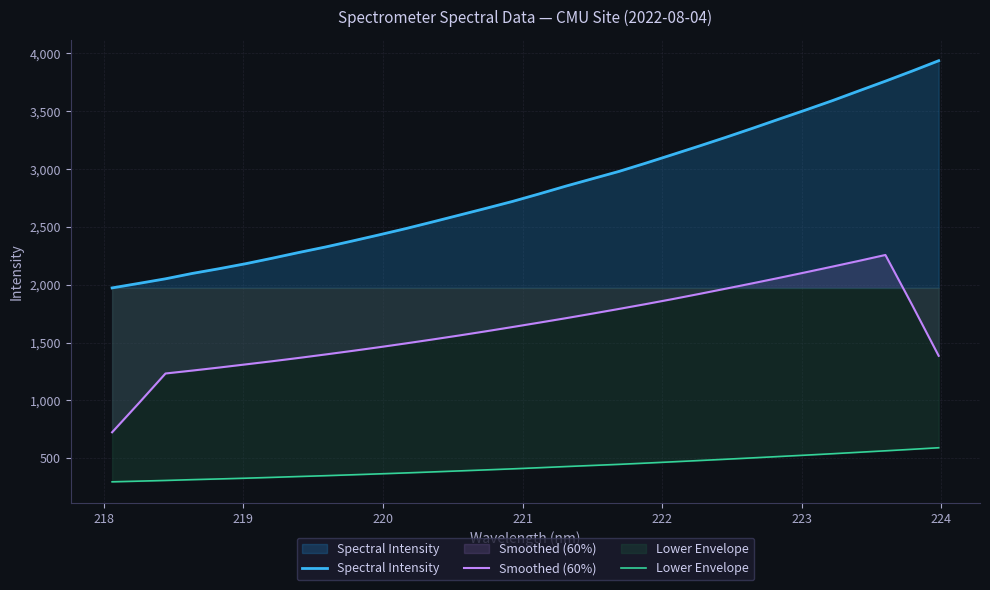

List the series in order of their overall mean, lowest first.

Lower Envelope, Smoothed (60%), Spectral Intensity